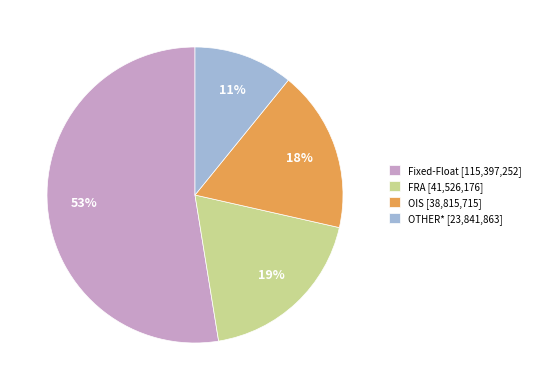

Which category has the smallest portion of the pie?

OTHER*